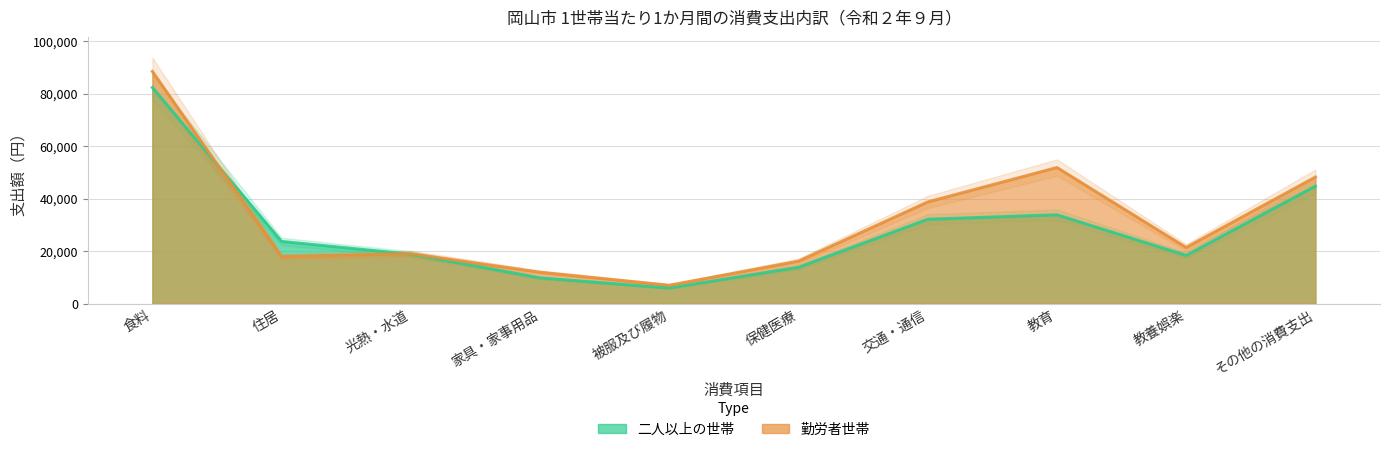

Reading left to right, what are all the values shown in this chart?

二人以上の世帯: 食料=82359	住居=23680	光熱・水道=18810	家具・家事用品=9794	被服及び履物=5934	保健医療=13829	交通・通信=32132	教育=33833	教養娯楽=18358	その他の消費支出=44761
勤労者世帯: 食料=88466	住居=17887	光熱・水道=19020	家具・家事用品=11931	被服及び履物=6979	保健医療=16158	交通・通信=38733	教育=51848	教養娯楽=21375	その他の消費支出=48218